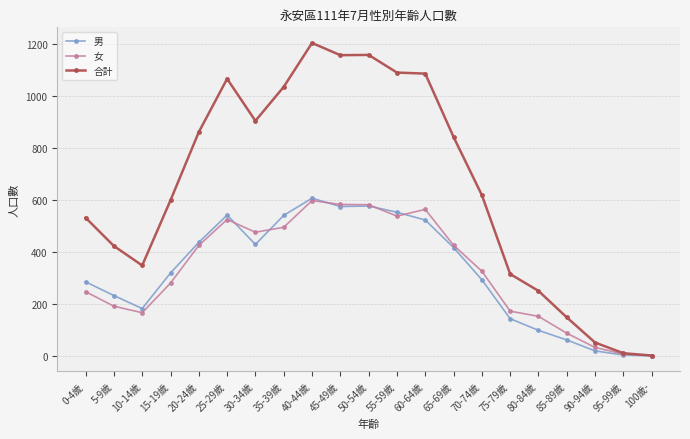

What is the value of the 合計 point at the 17th from the left?

250